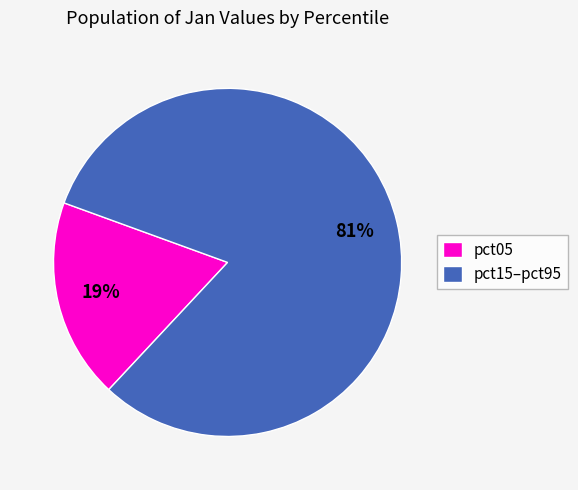

Which category has the smallest portion of the pie?

pct05